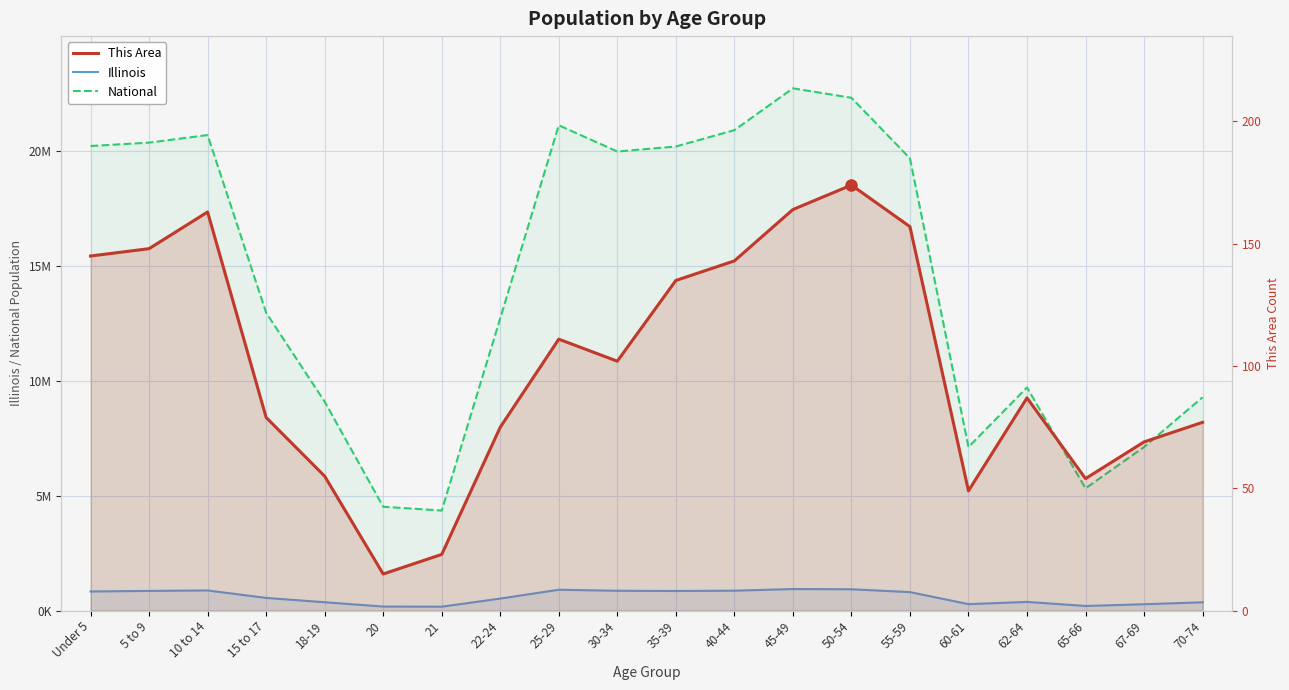

What is the average value of the National series?

14509549